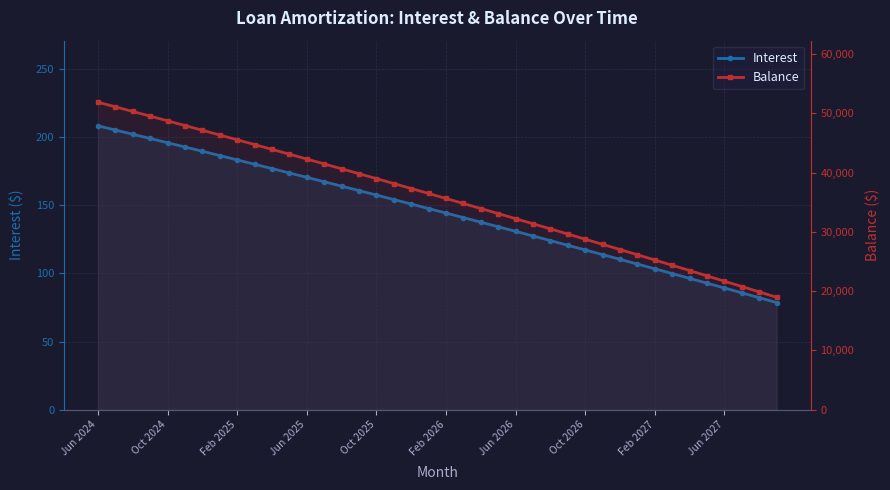

What is the average value of the Balance series?

35819.5